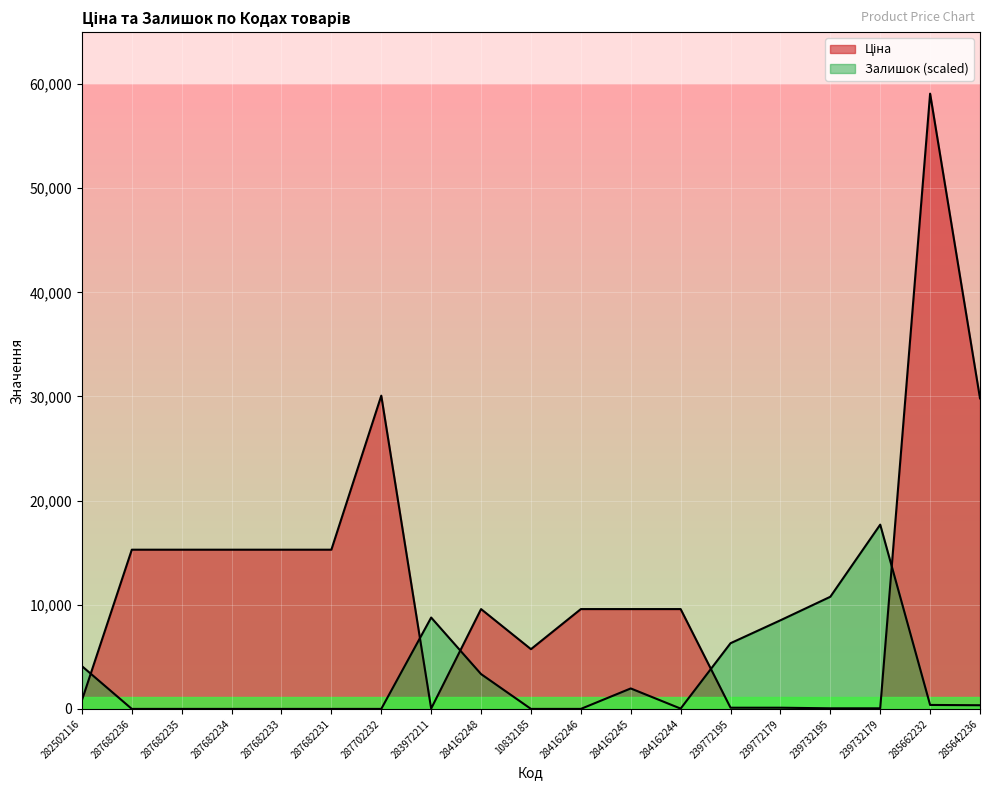

In Залишок, how many points are higher than both neighbors (excluding endpoints)?

3